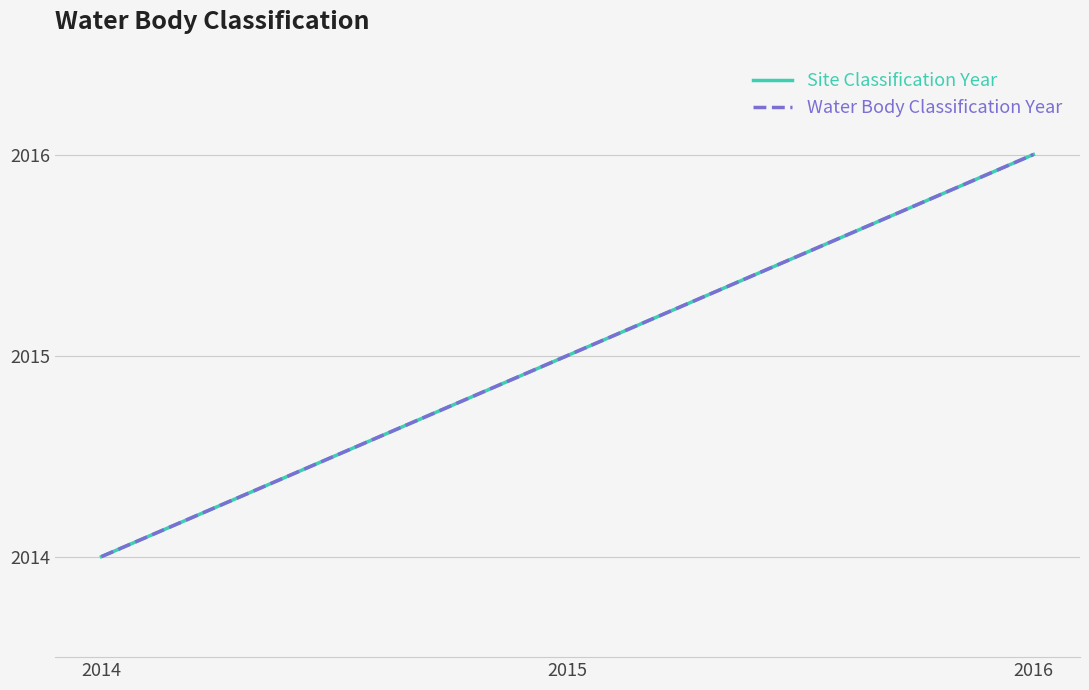

Does the chart display data point markers on the line(s)?

No